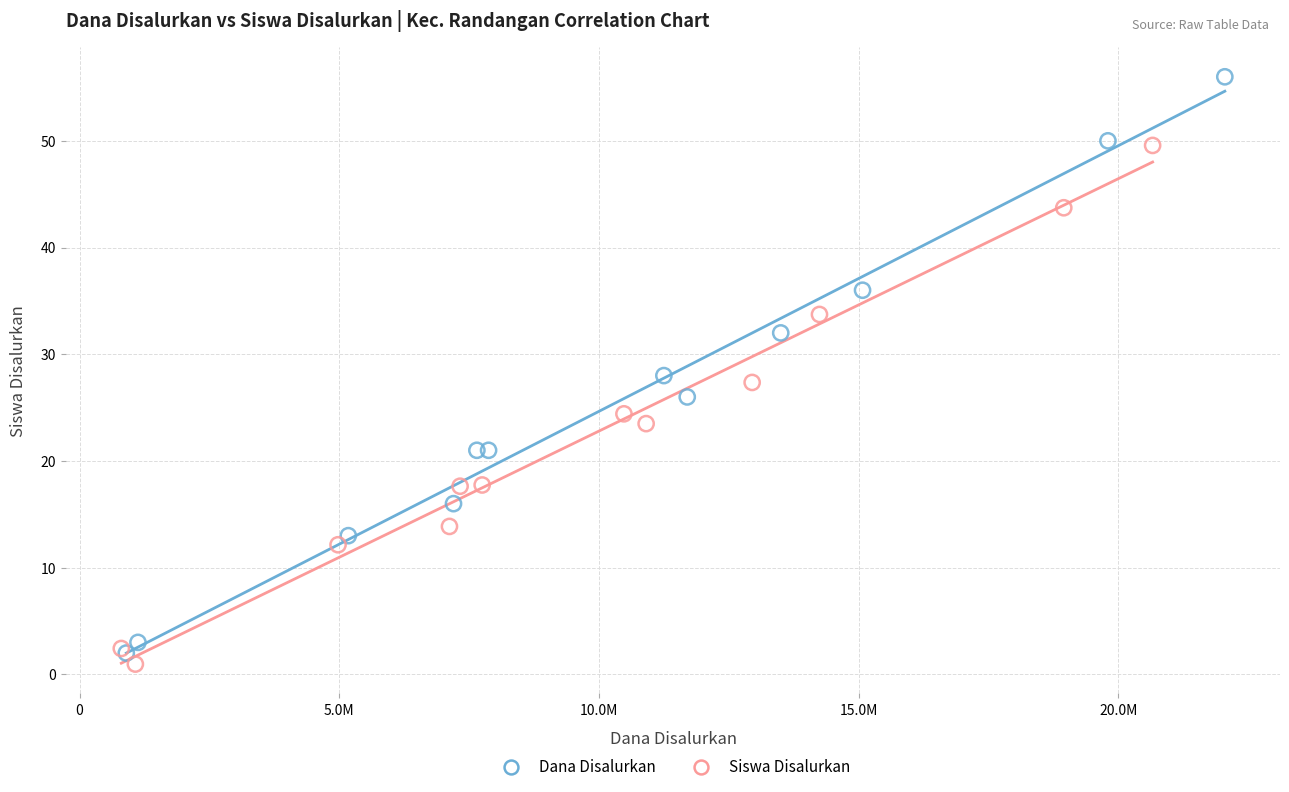

Which series contains the highest Y value?

Dana Disalurkan